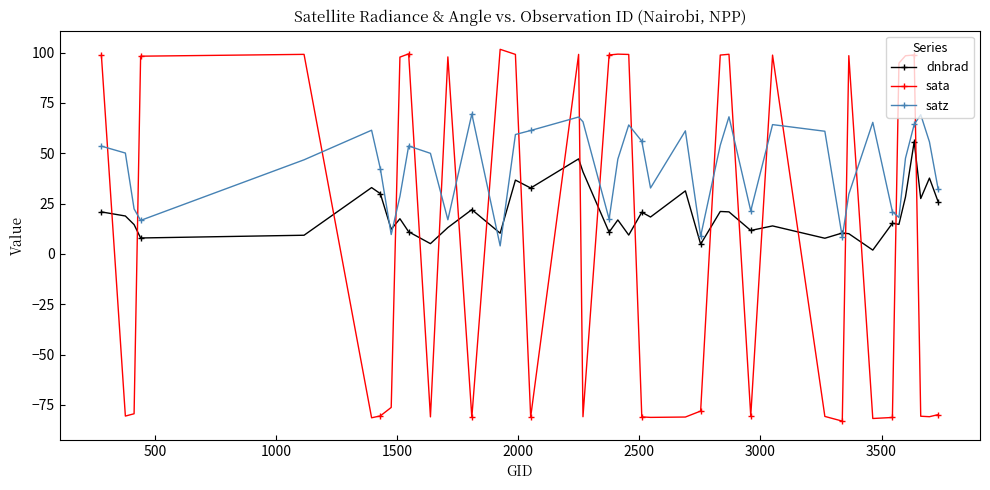

Which series has the largest range (max minus min)?

sata